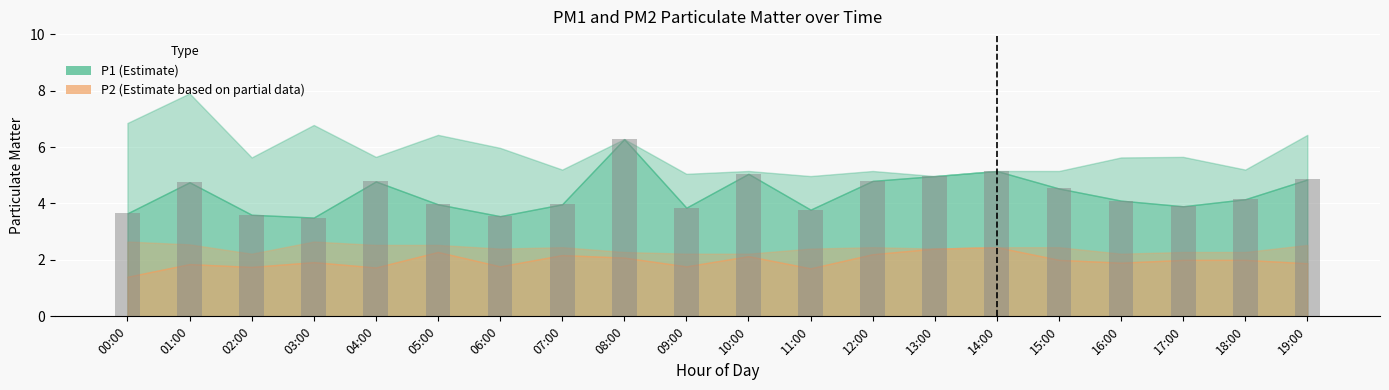

What is the label of the 16th bar from the right?

04:00